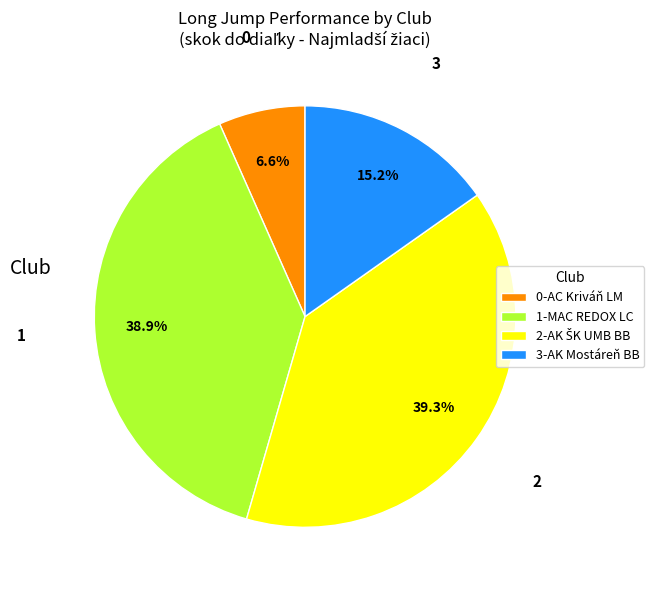

Is there a majority slice in this chart?

No